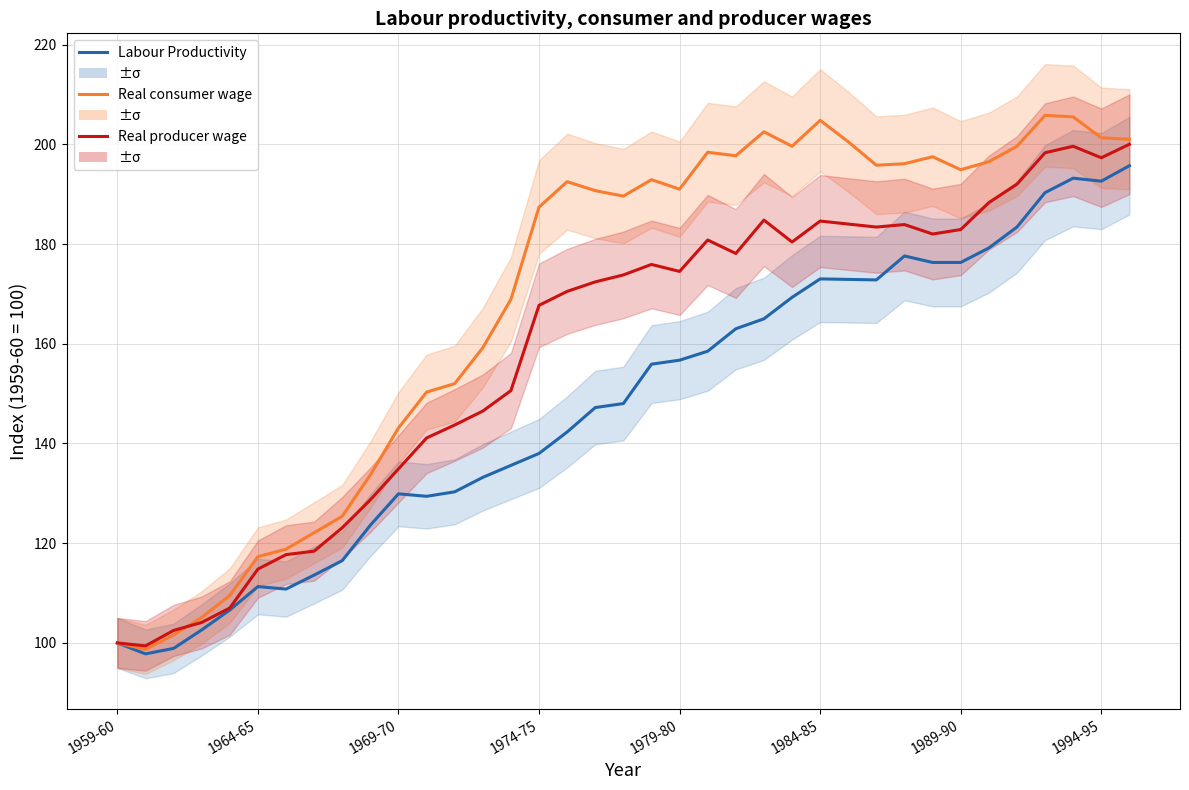

Where does the Real consumer wage series first go above 191?

16